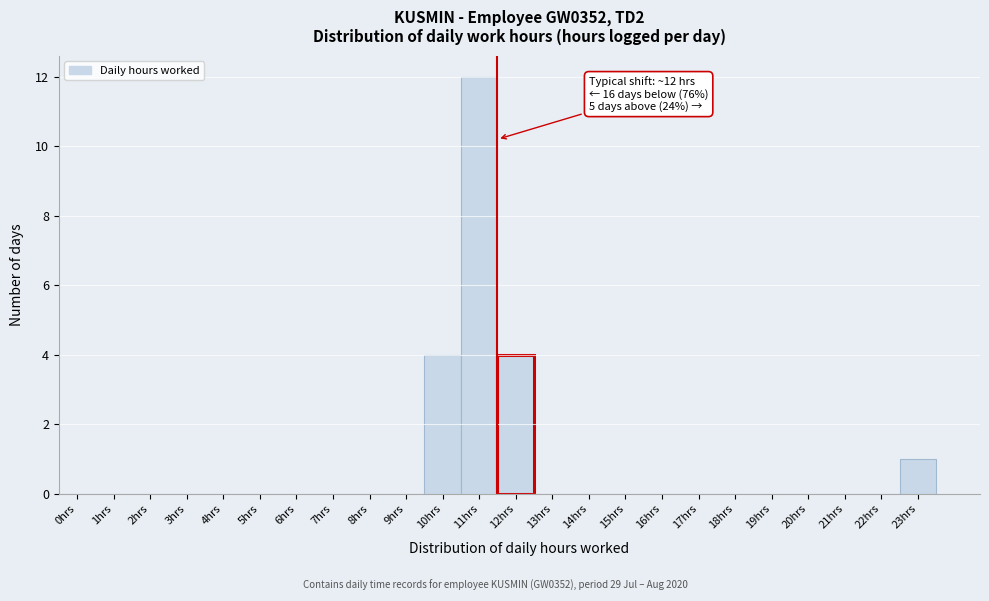

Reading left to right, transcribe all the data shown in this chart.

0hrs=0	1hrs=0	2hrs=0	3hrs=0	4hrs=0	5hrs=0	6hrs=0	7hrs=0	8hrs=0	9hrs=0	10hrs=4	11hrs=12	12hrs=4	13hrs=0	14hrs=0	15hrs=0	16hrs=0	17hrs=0	18hrs=0	19hrs=0	20hrs=0	21hrs=0	22hrs=0	23hrs=1